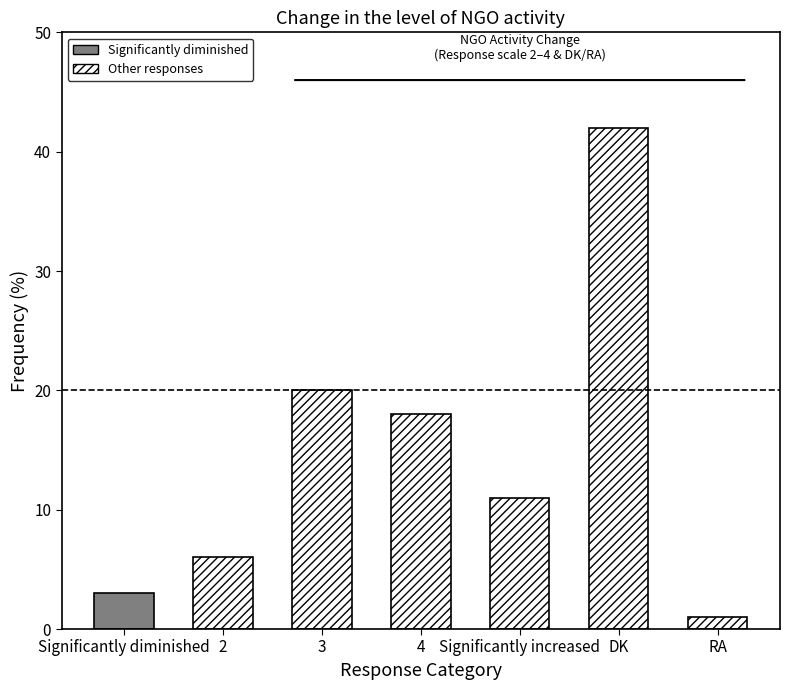

What is the value of the 4th bar from the left?

18